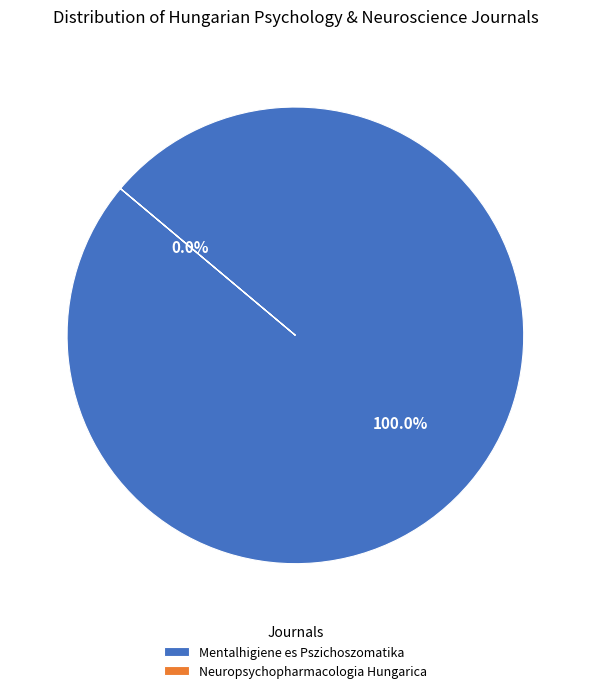

How many segments does this pie chart have?

2